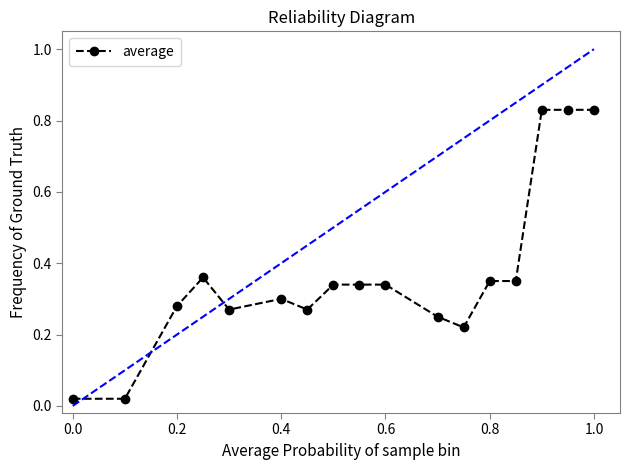

What is the sum of all values?

6.2